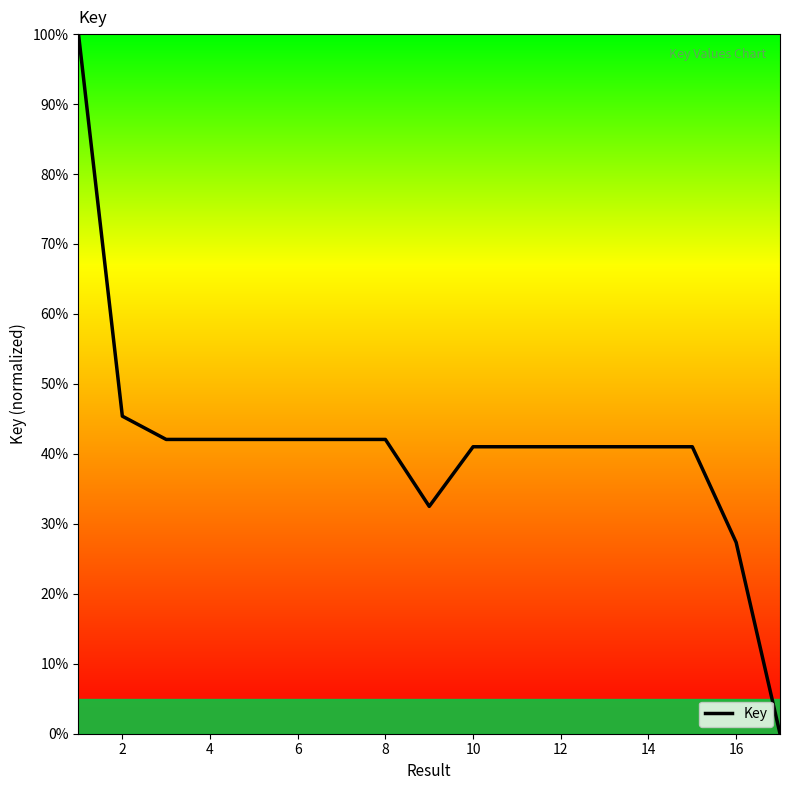

What is the maximum value shown in the chart?

100.0